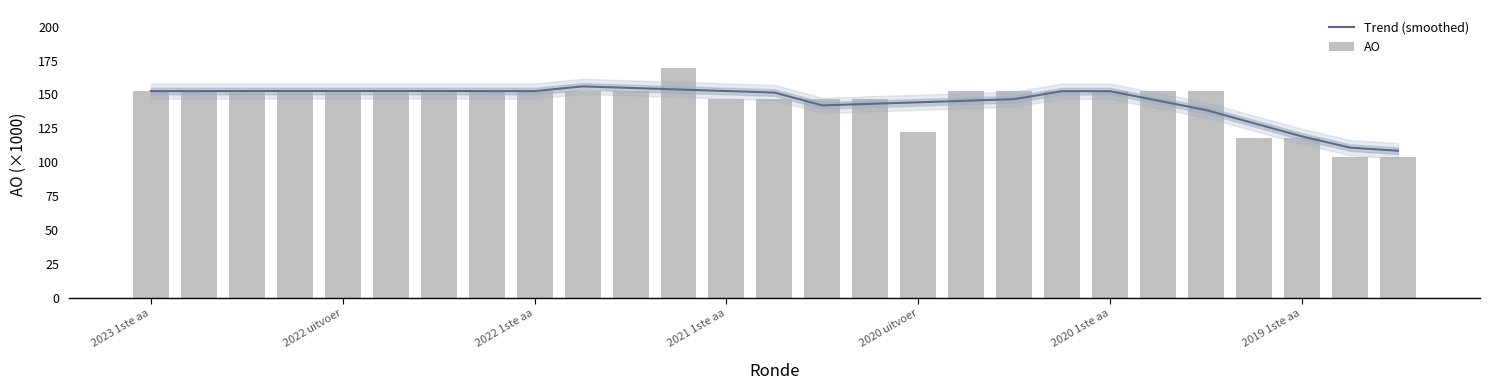

What is the label of the 11th bar from the left?

10